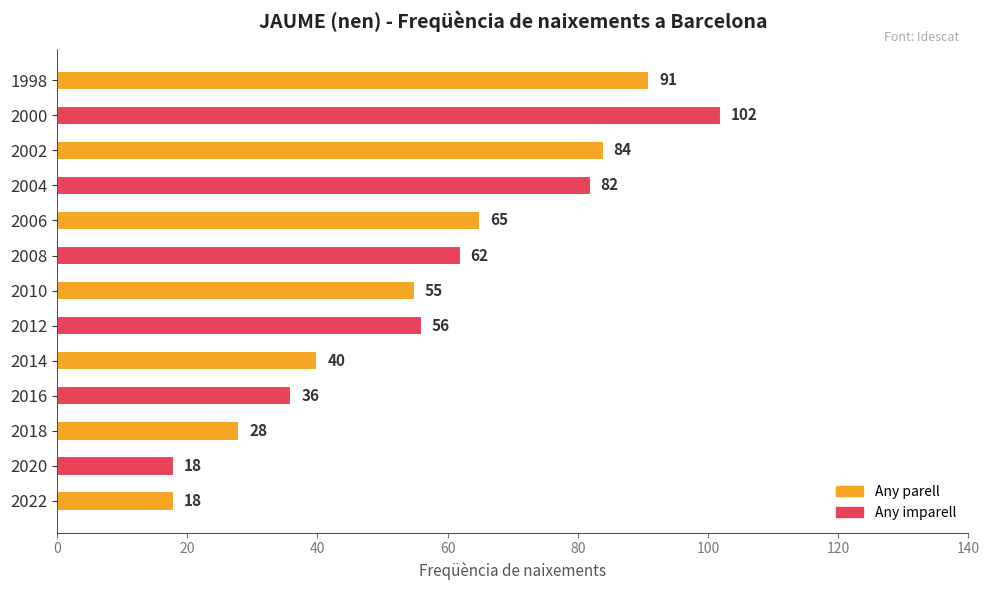

How many values are below 56?

6